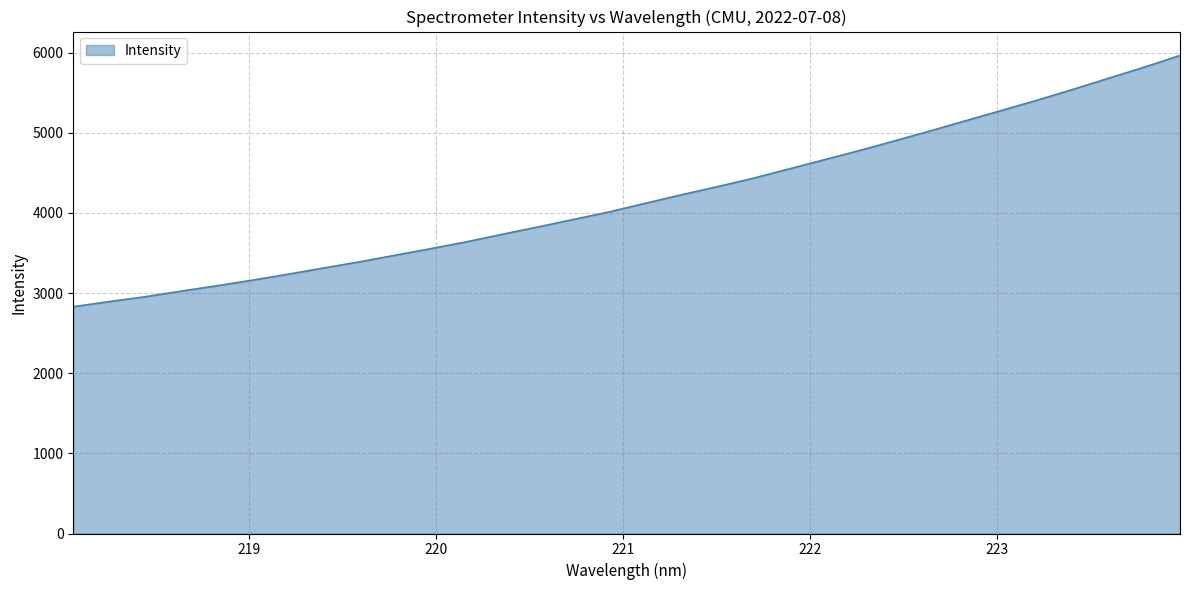

What is the difference between the maximum and minimum values?

3134.5